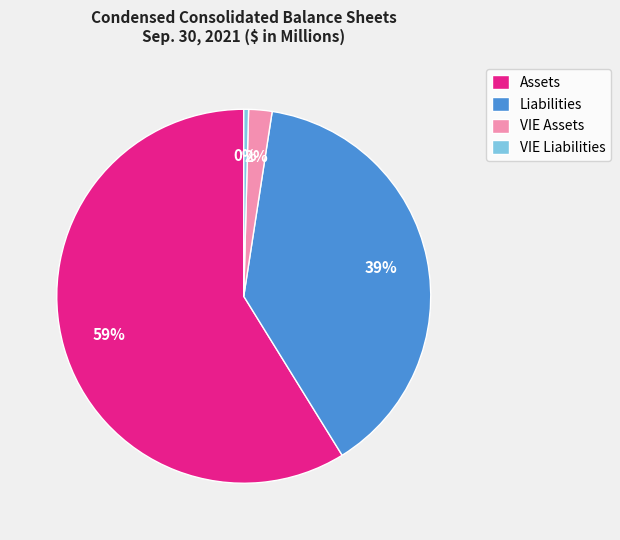

Which slice is the smallest?

VIE Liabilities